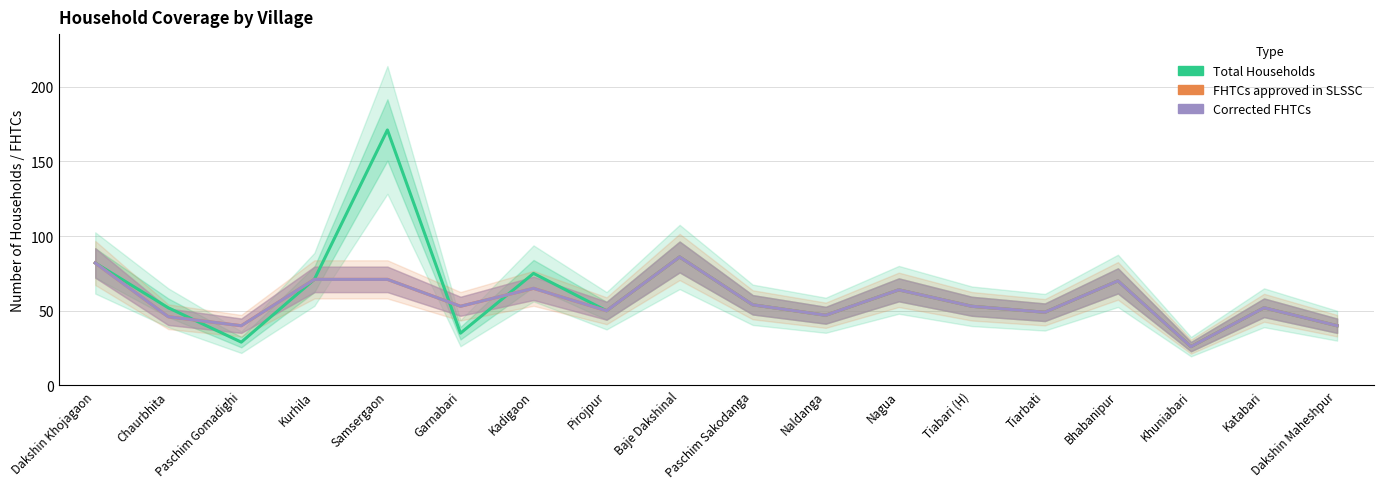

What is the difference between the maximum and minimum values in the FHTCs approved in SLSSC series?

60